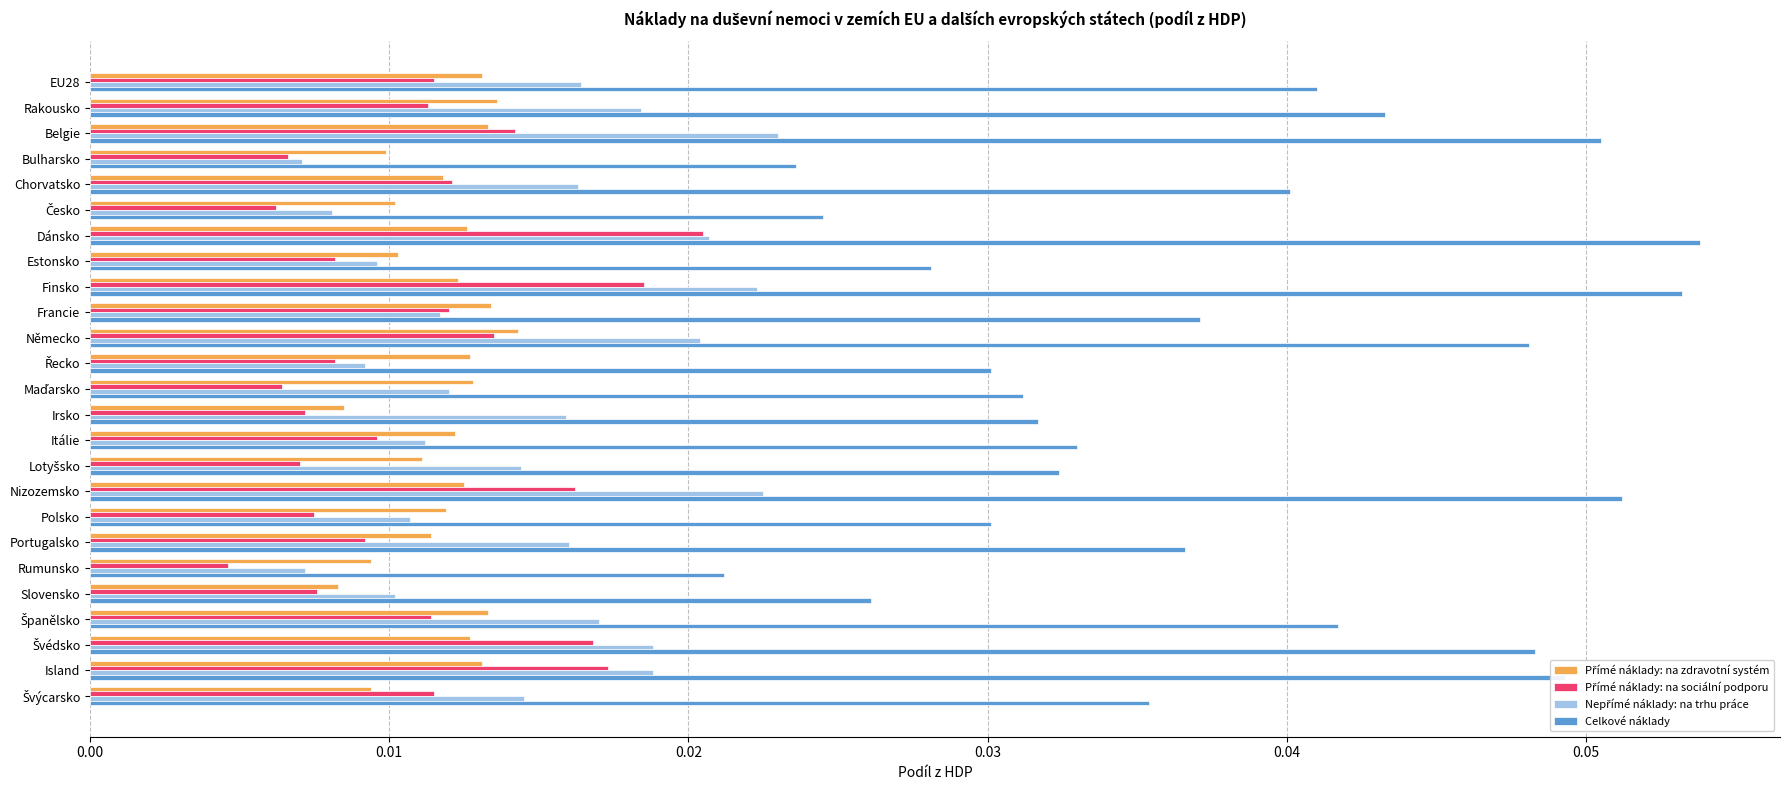

Which series has the widest spread of values?

Celkové náklady